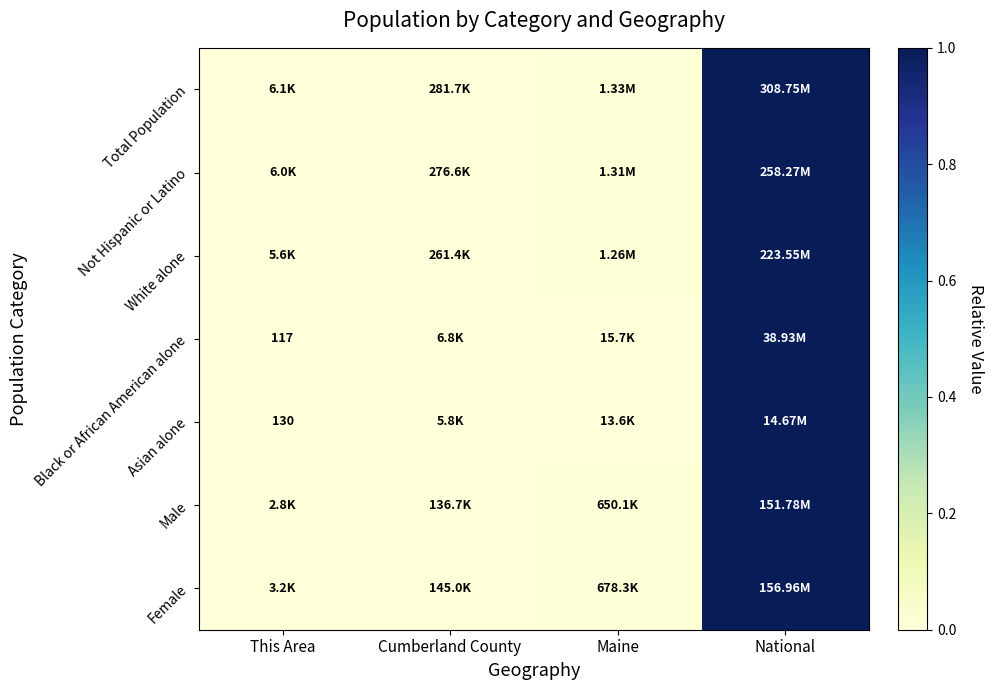

What value does the White alone series have at National?

1.0